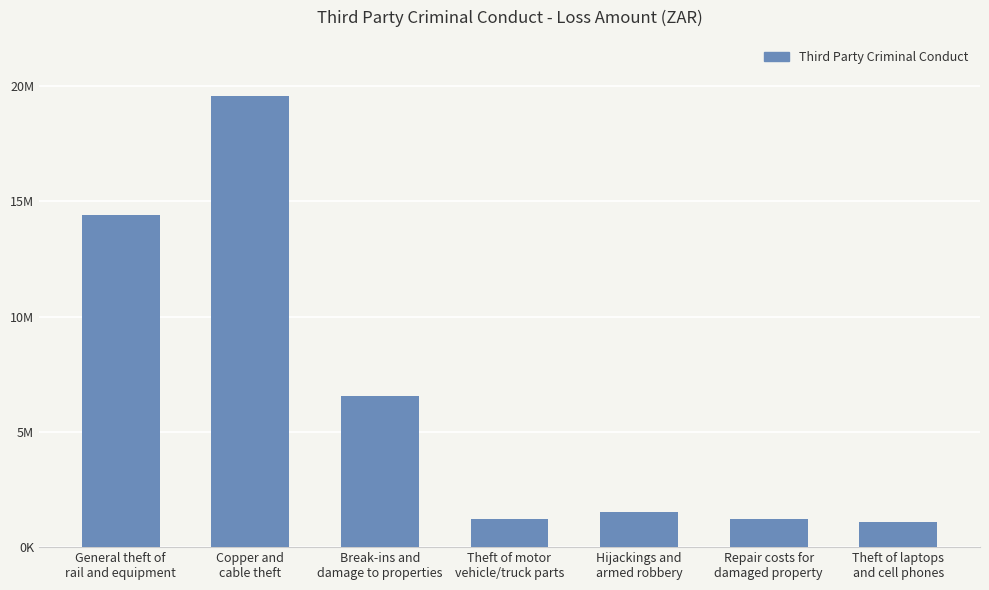

What is the minimum value shown in the chart?

1093087.5